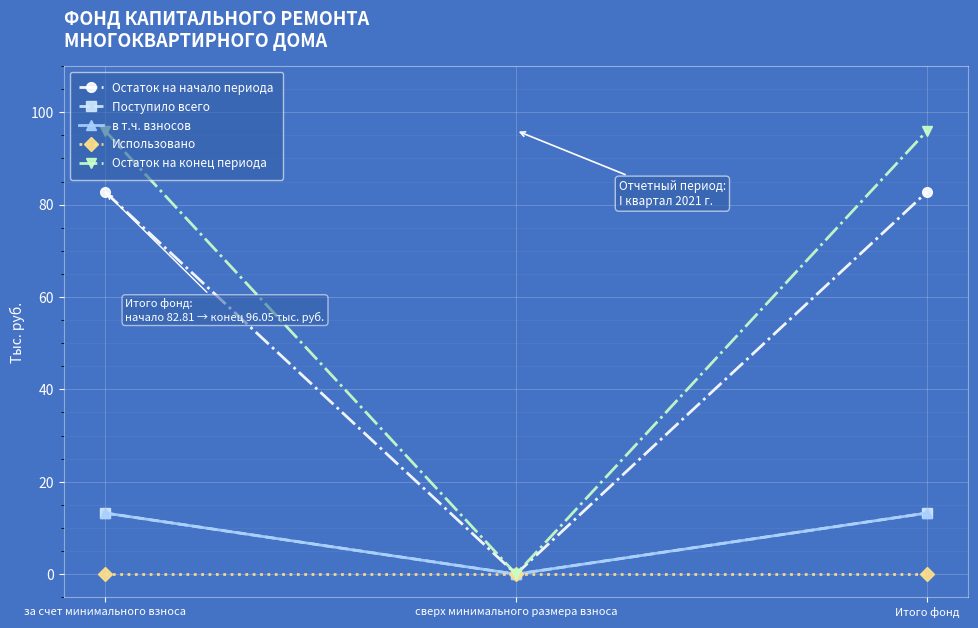

What is the label of the 2nd point from the left?

сверх минимального размера взноса